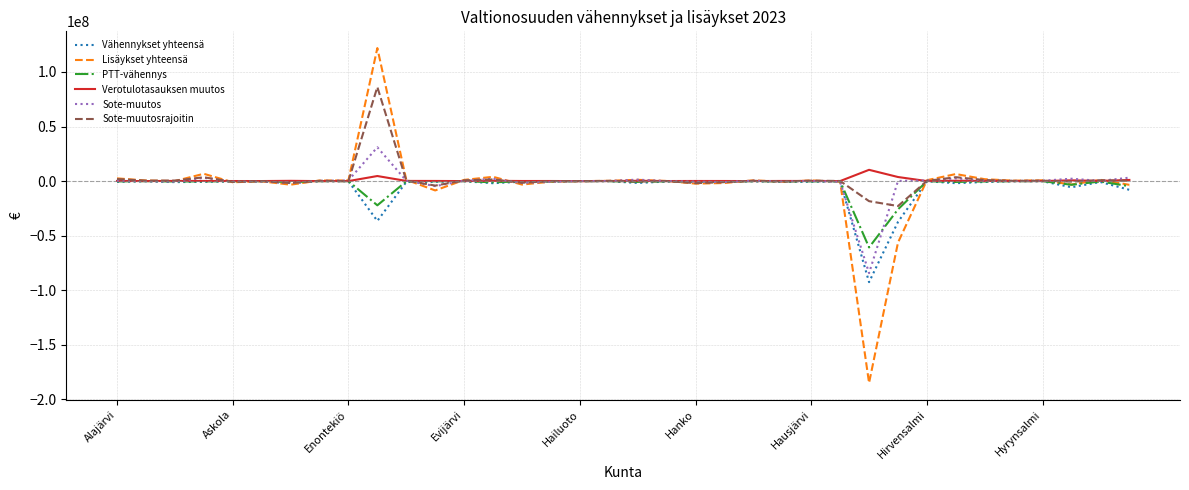

What is the maximum value shown in the chart?

121896633.3